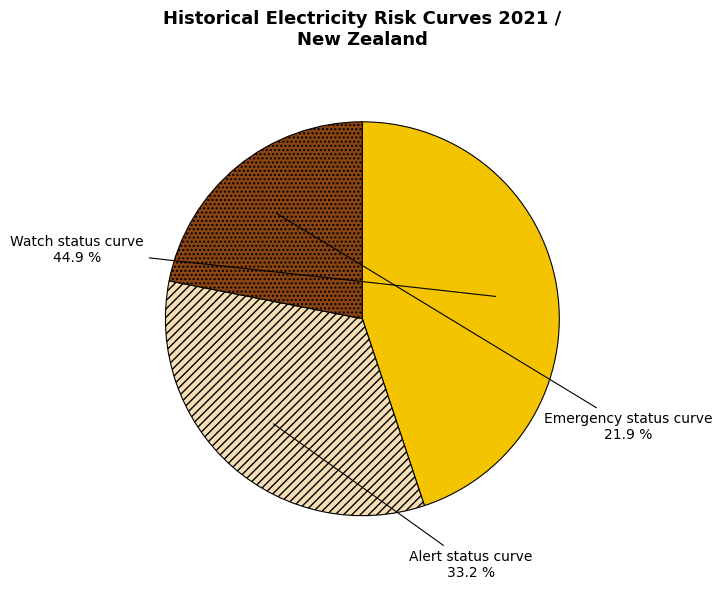

How much of the chart is everything except Emergency status curve?

78.1%